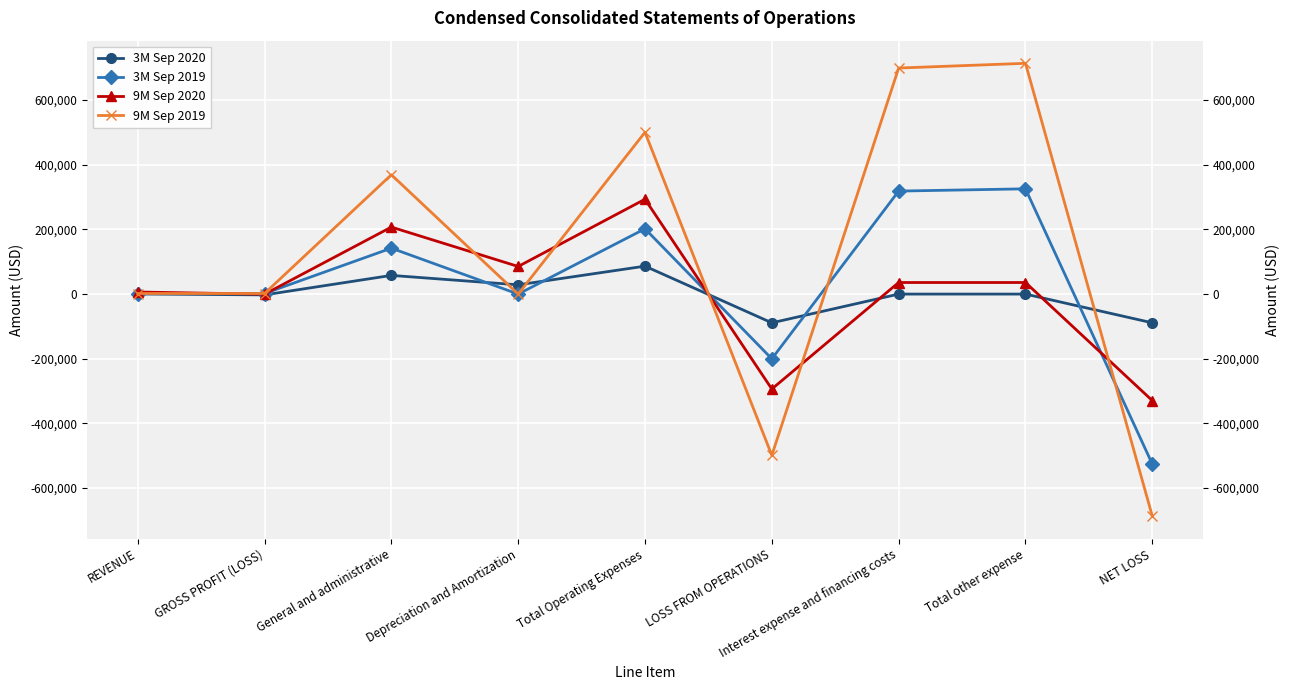

Which series has the widest spread of values?

9M Sep 2019